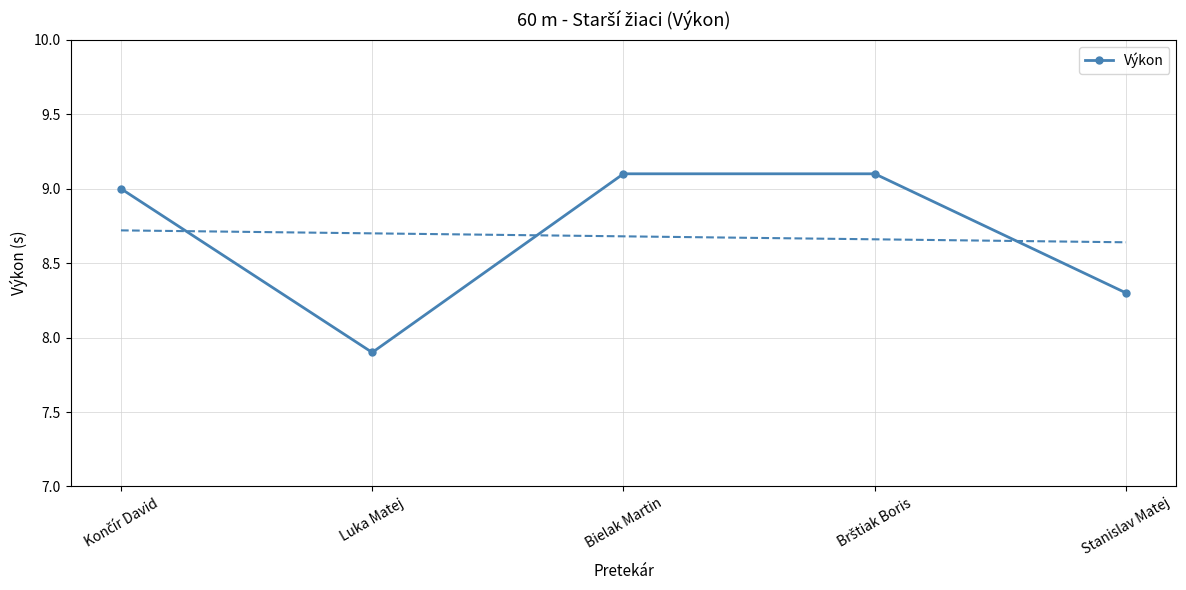

Count the number of categories in the chart.

5